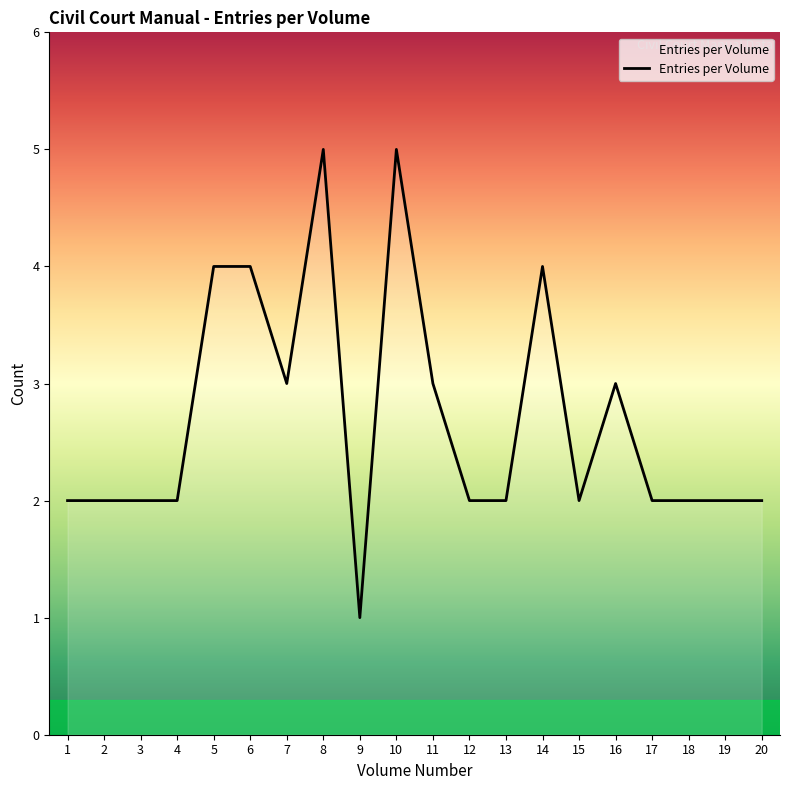

What is the ratio of the value at 19 to the value at 1?

1.0